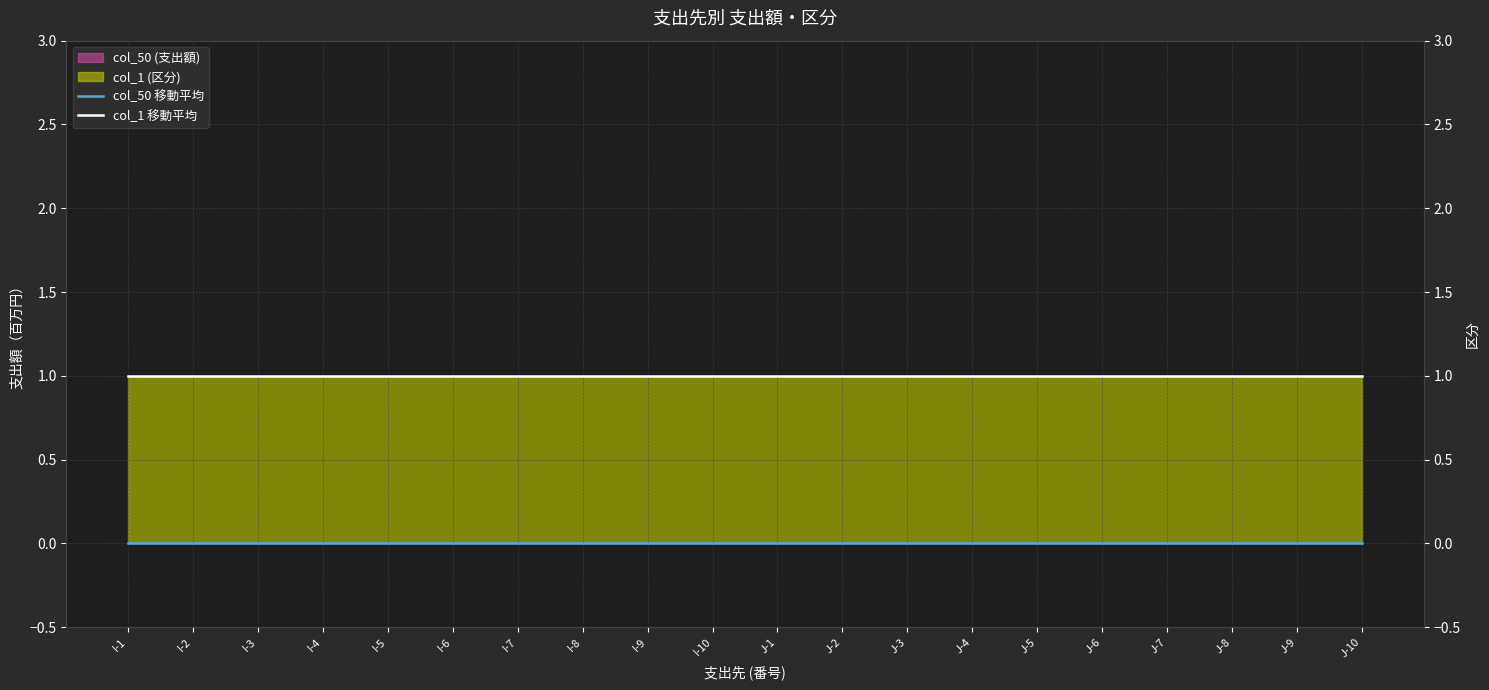

True or false: col_1 移動平均 has a value of 2 at J-10.

False